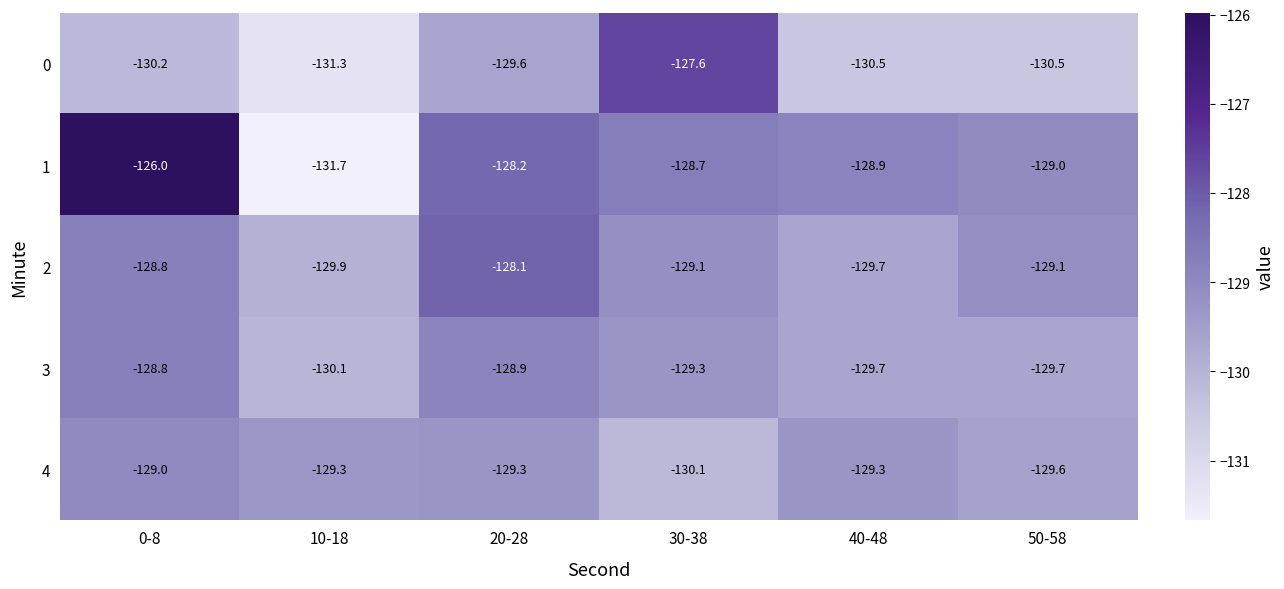

Is it true that 3 equals -128.8 at 0-8?

True